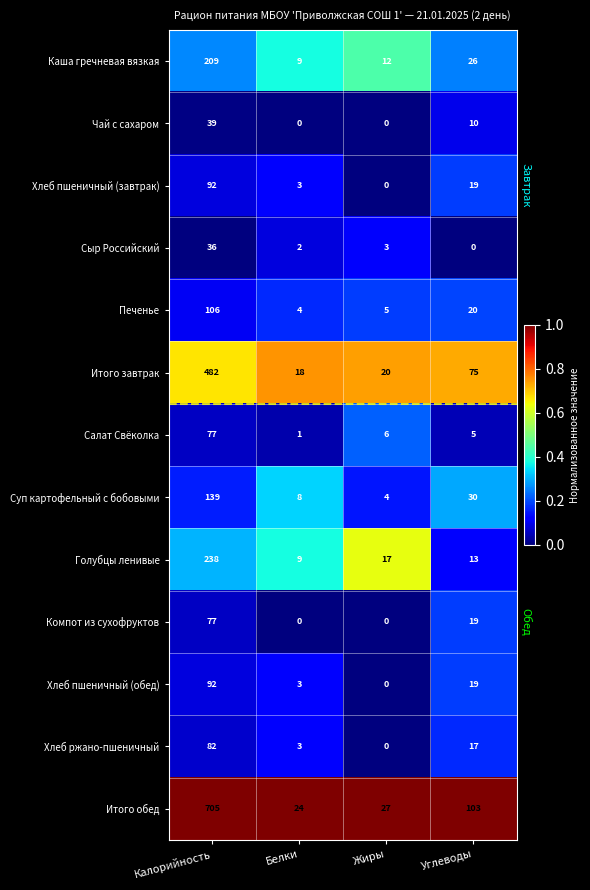

At how many categories does at least one series exceed 0?

4